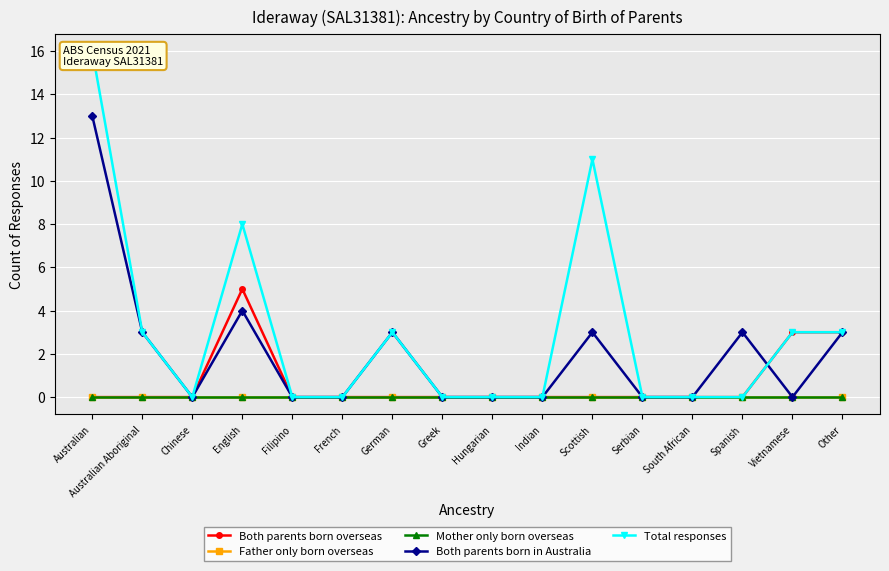

What is the sum of the Both parents born in Australia values at Serbian and Spanish?

3